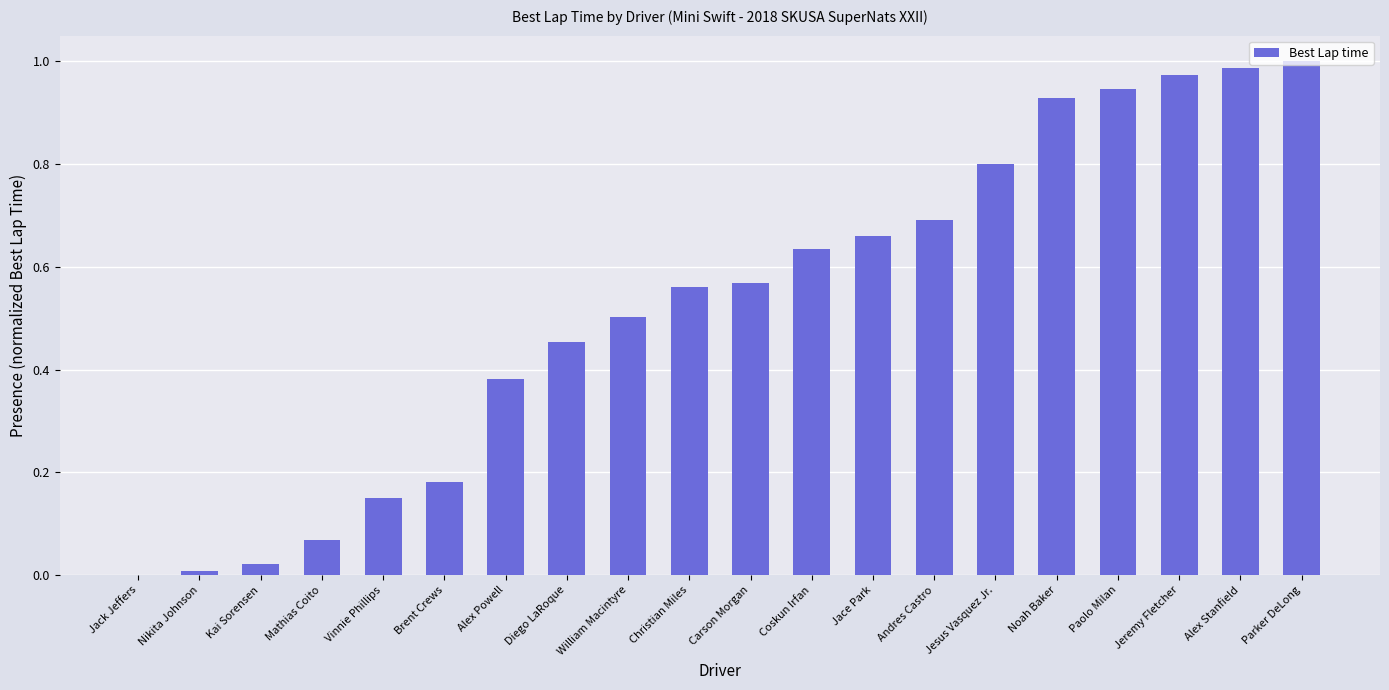

Which has a higher value, Nikita Johnson or Christian Miles?

Christian Miles